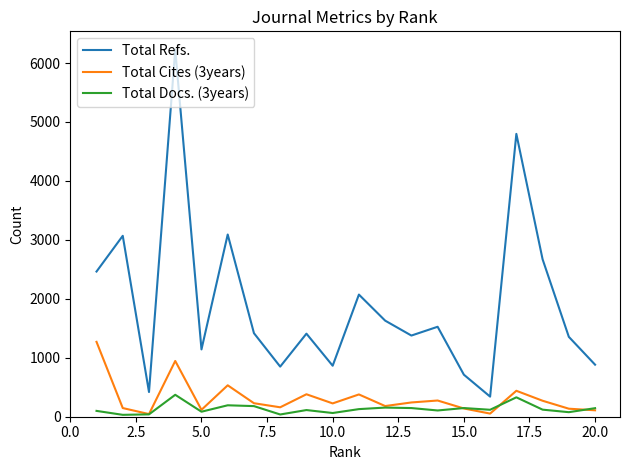

True or false: Total Refs. and Total Docs. (3years) intersect in this chart.

False